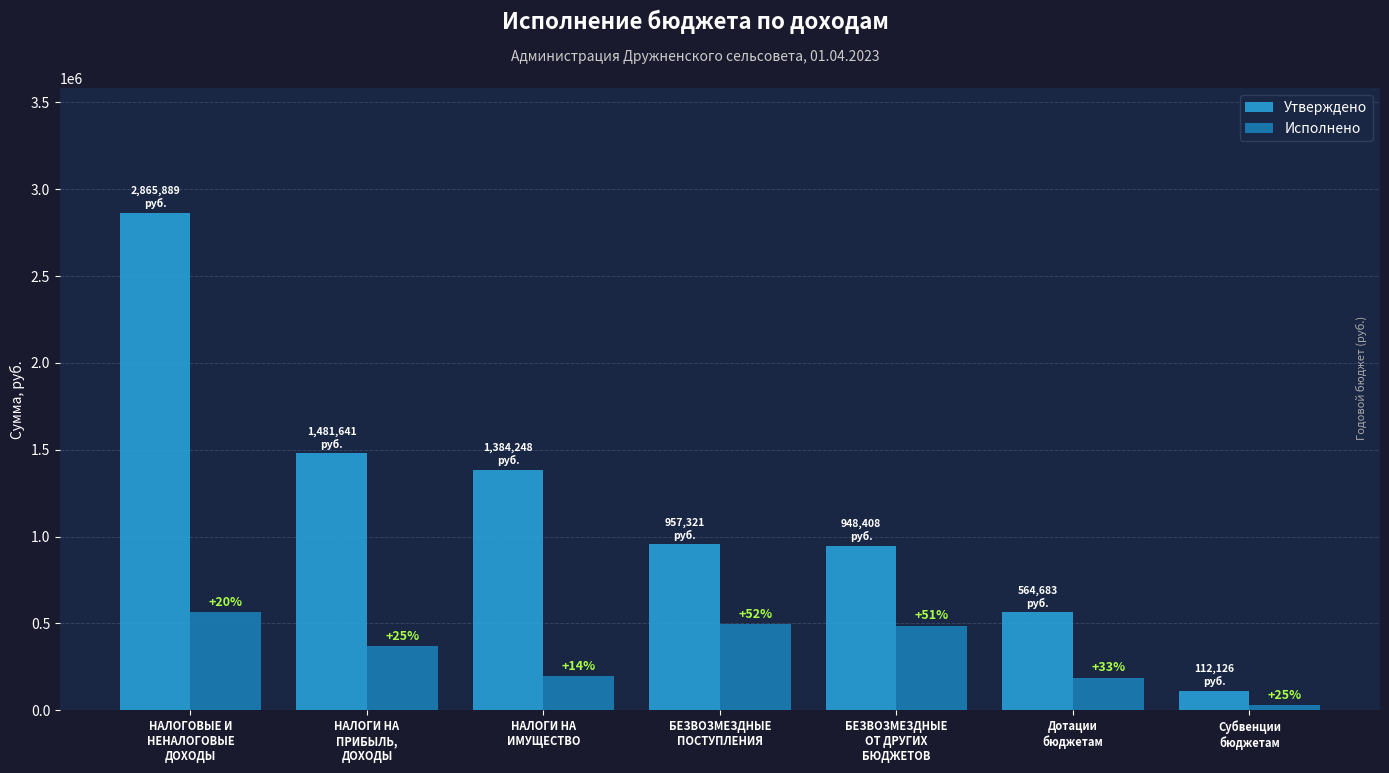

At НАЛОГИ НА
ПРИБЫЛЬ,
ДОХОДЫ, list the series in order from largest to smallest.

Утверждено, Исполнено